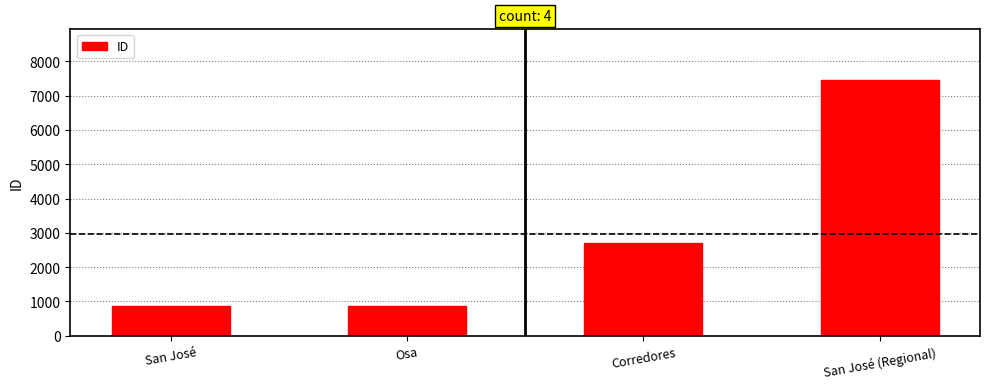

The value at Corredores is 2715. True or false?

True